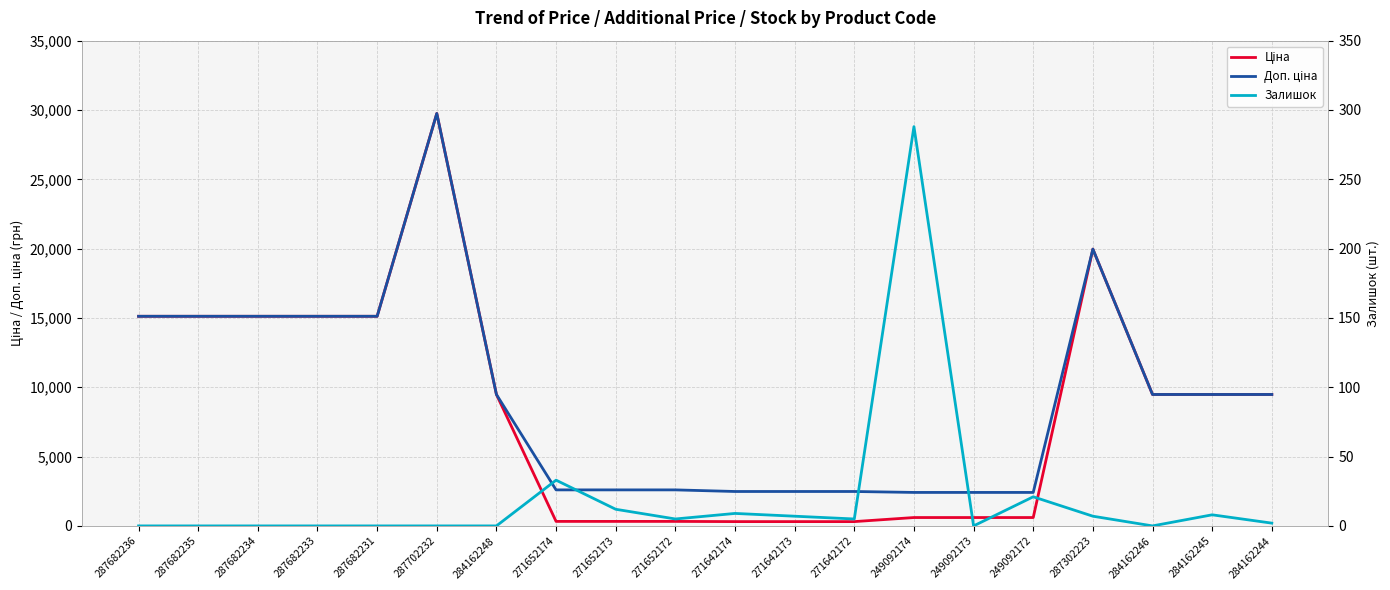

Reading left to right, what are all the values shown in this chart?

Ціна: 15120.0	15120.0	15120.0	15120.0	15120.0	29747.2	9480.1	324.8	324.8	324.8	310.3	310.3	310.3	603.7	603.7	603.7	19964.2	9480.1	9480.1	9480.1
Доп. ціна: 15120.0	15120.0	15120.0	15120.0	15120.0	29747.2	9480.1	2598.3	2598.3	2598.3	2482.4	2482.4	2482.4	2414.8	2414.8	2414.8	19964.2	9480.1	9480.1	9480.1
Залишок: 0.0	0.0	0.0	0.0	0.0	0.0	0.0	33.0	12.0	5.0	9.0	7.0	5.0	288.0	0.0	21.0	7.0	0.0	8.0	2.0